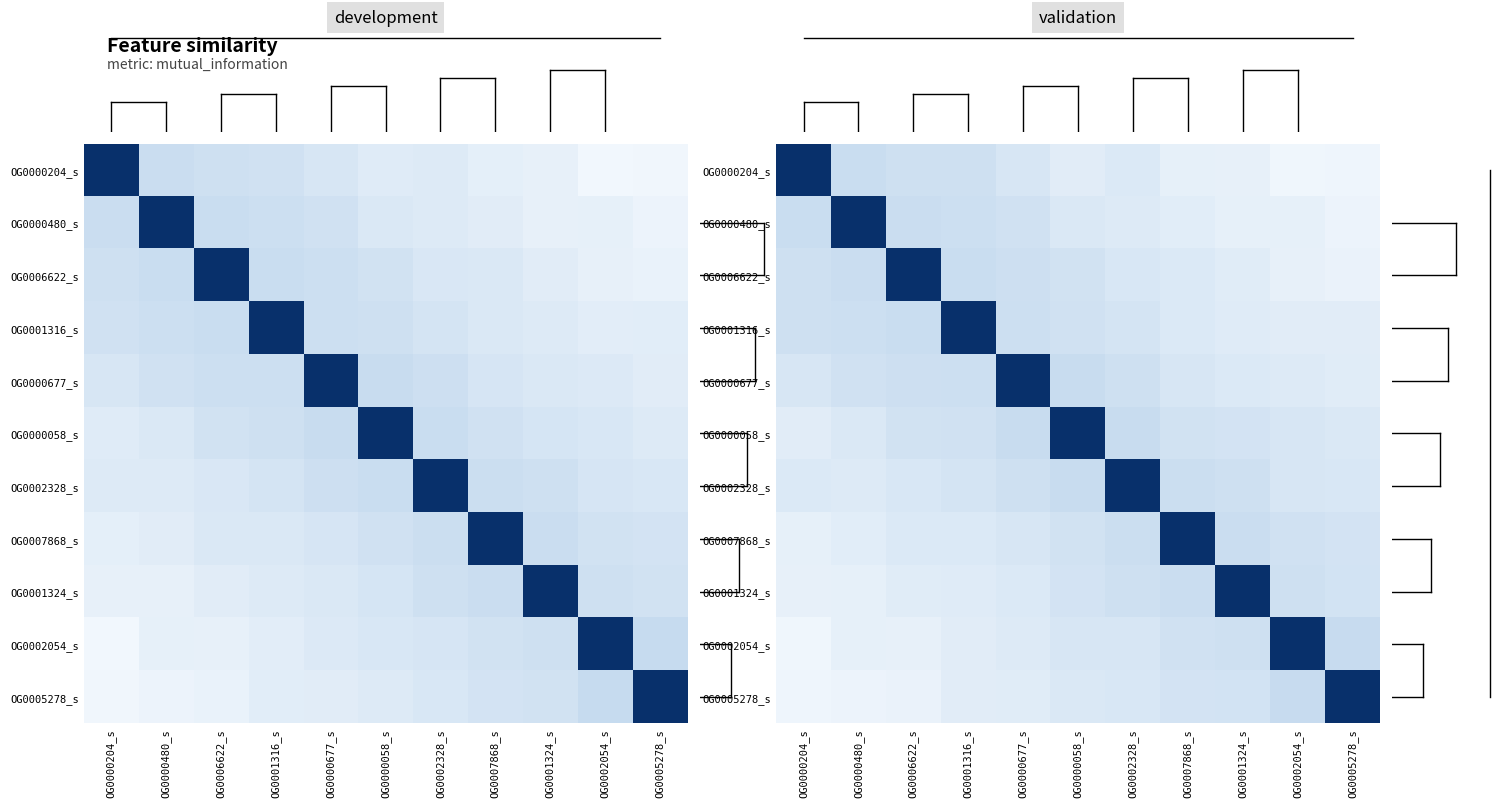

What is the spread (max minus min) of values at OG0000480_s?

0.9